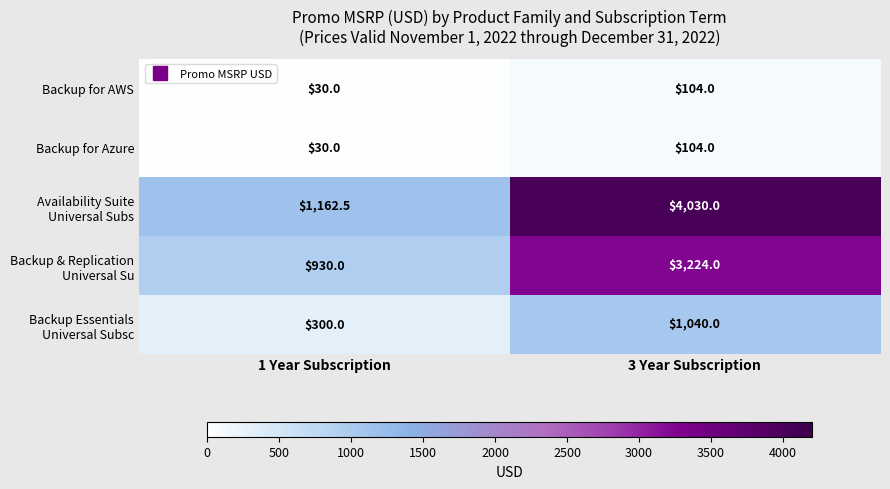

What is the average value of the Backup for Azure series?

67.0